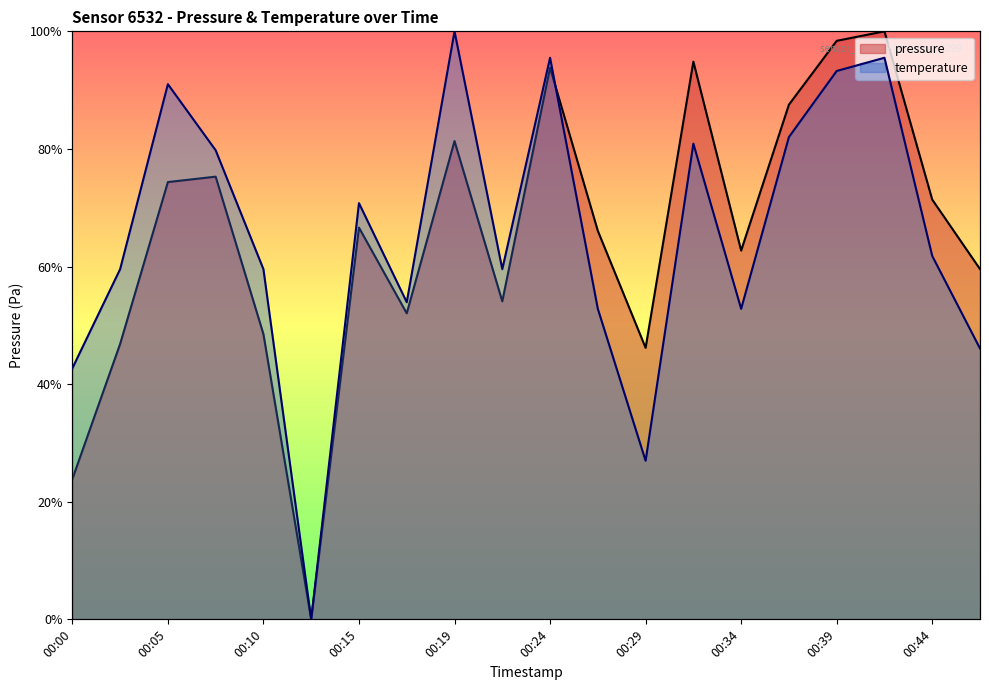

Reading right to left, list all the values displayed in this chart.

pressure: 00:46=0.6	00:44=0.7	00:41=1.0	00:39=1.0	00:36=0.9	00:34=0.6	00:32=0.9	00:29=0.5	00:27=0.7	00:24=0.9	00:22=0.5	00:19=0.8	00:17=0.5	00:15=0.7	00:12=0.0	00:10=0.5	00:07=0.8	00:05=0.7	00:02=0.5	00:00=0.2
temperature: 00:46=0.5	00:44=0.6	00:41=1.0	00:39=0.9	00:36=0.8	00:34=0.5	00:32=0.8	00:29=0.3	00:27=0.5	00:24=1.0	00:22=0.6	00:19=1.0	00:17=0.5	00:15=0.7	00:12=0.0	00:10=0.6	00:07=0.8	00:05=0.9	00:02=0.6	00:00=0.4